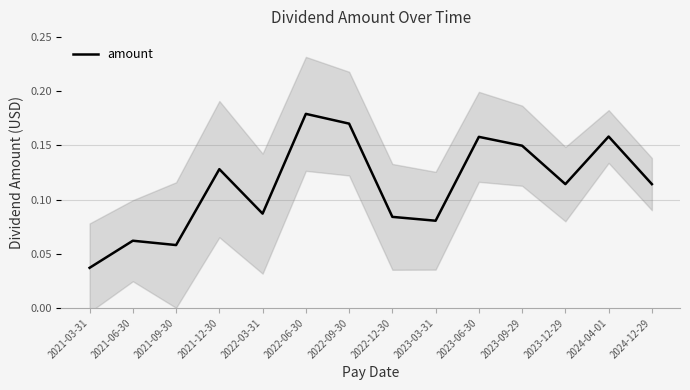

What is the greatest value displayed?

0.2